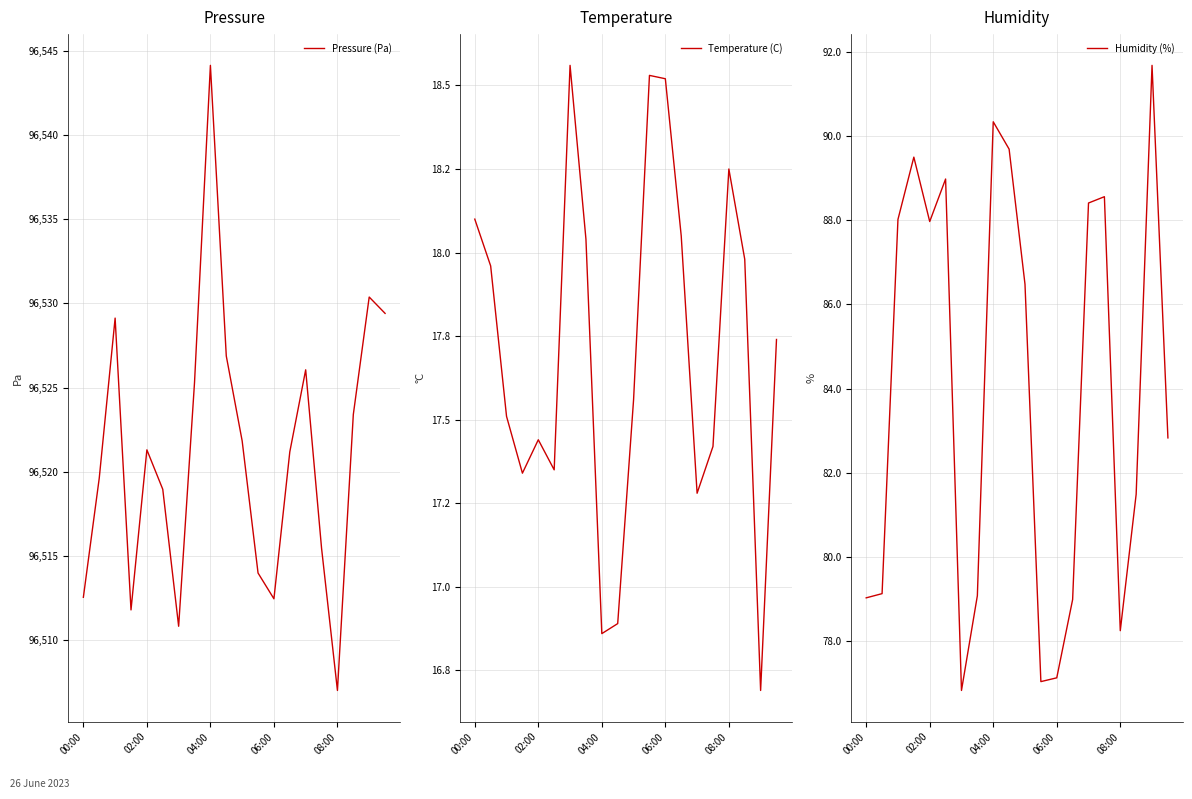

What is the value of the Humidity (%) point at the 5th from the left?

88.0